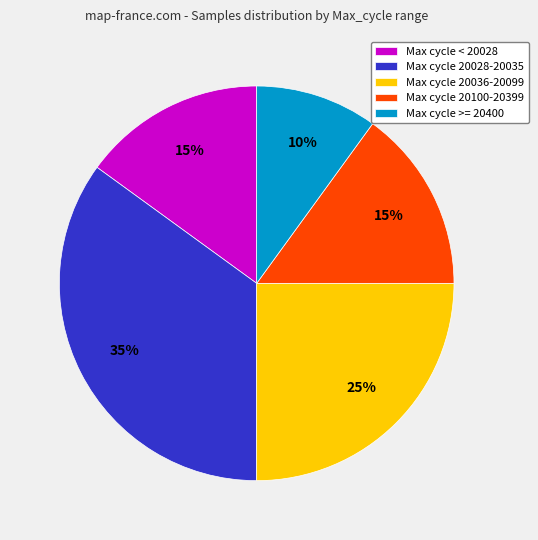

Count the number of slices in the pie.

5